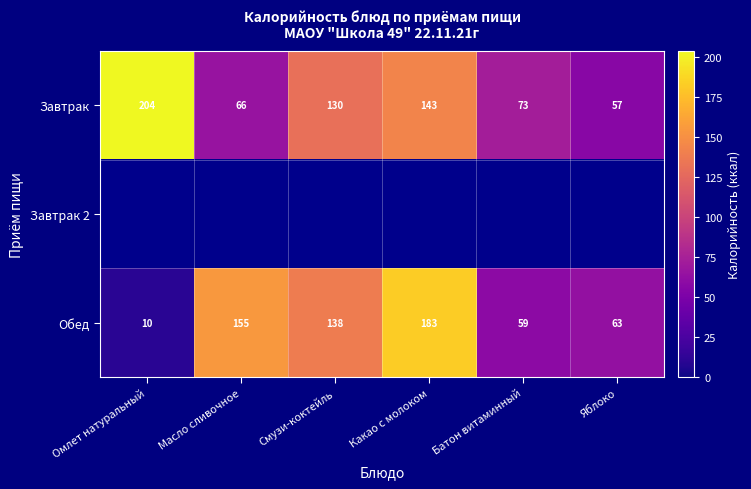

At which label does Обед first exceed 138?

Масло сливочное